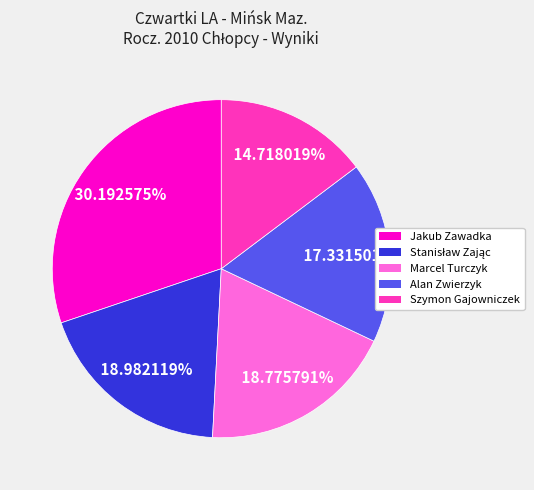

Is there a majority slice in this chart?

No